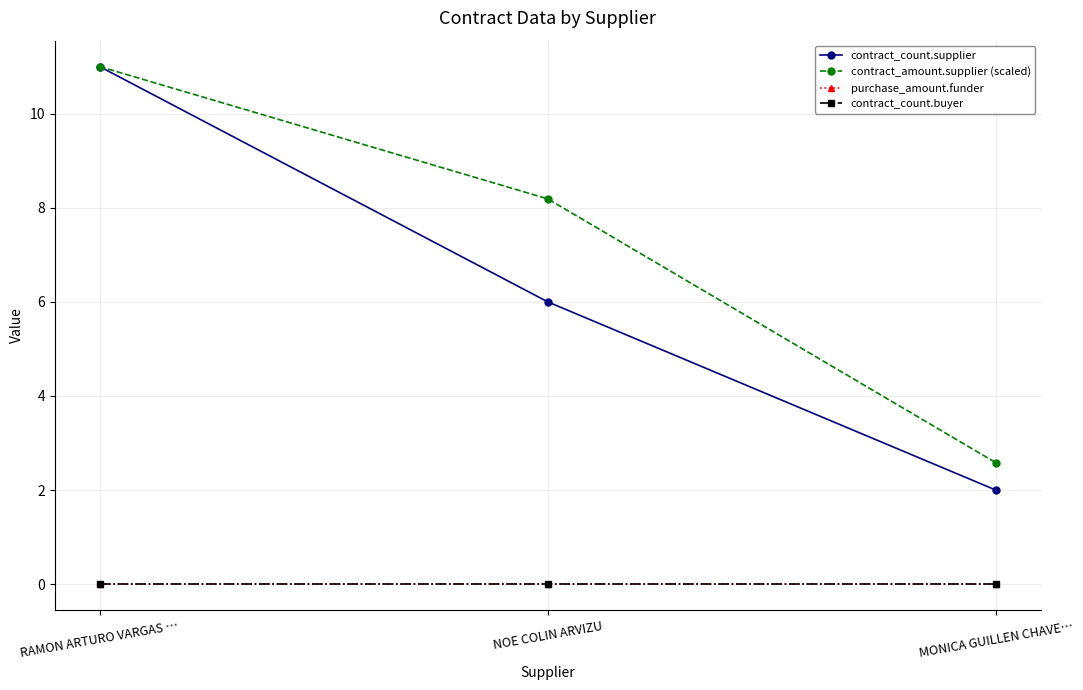

What position from the right is MONICA GUILLEN CHAVE…?

1